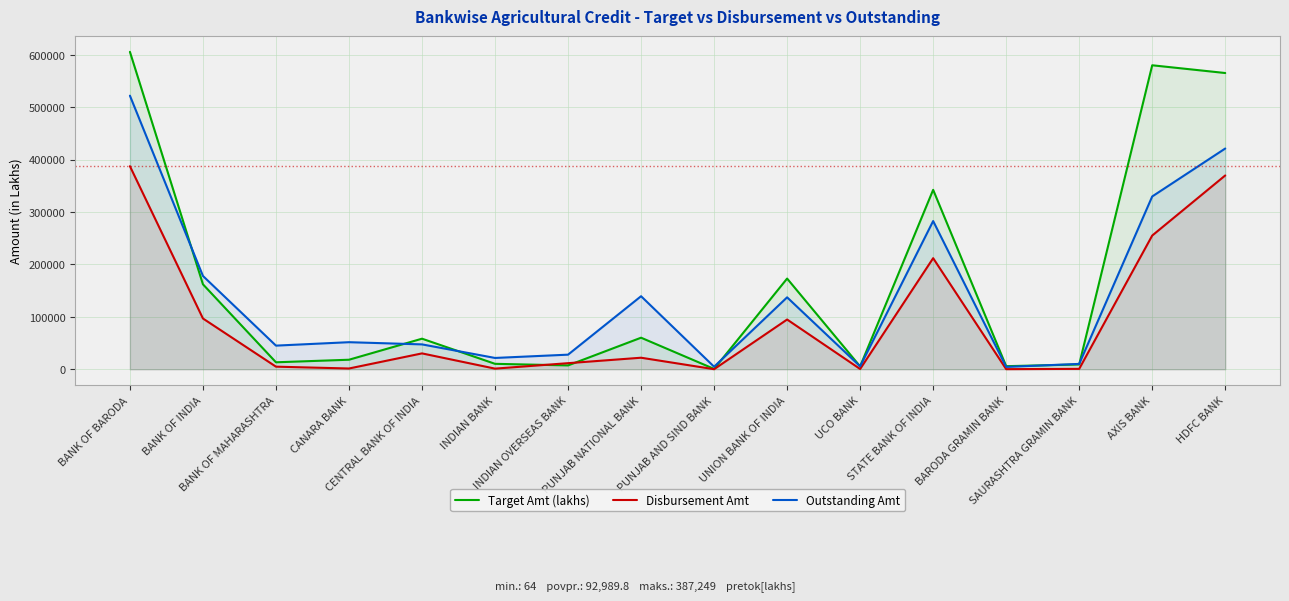

Reading left to right, transcribe all the data shown in this chart.

Target Amt (lakhs): 605315	161985	13255	18125	58263	10326	7299	60141	616	172944	5457	342146	5837	9086	579712	564951
Disbursement Amt: 387249	96773	4906	1405	30223	1167	11565	21960	64	94824	466	211801	168	704	254980	369581
Outstanding Amt: 521734	177919	45037	51577	47396	21525	27801	139272	4794	137128	5506	282600	4430	10171	329522	420950